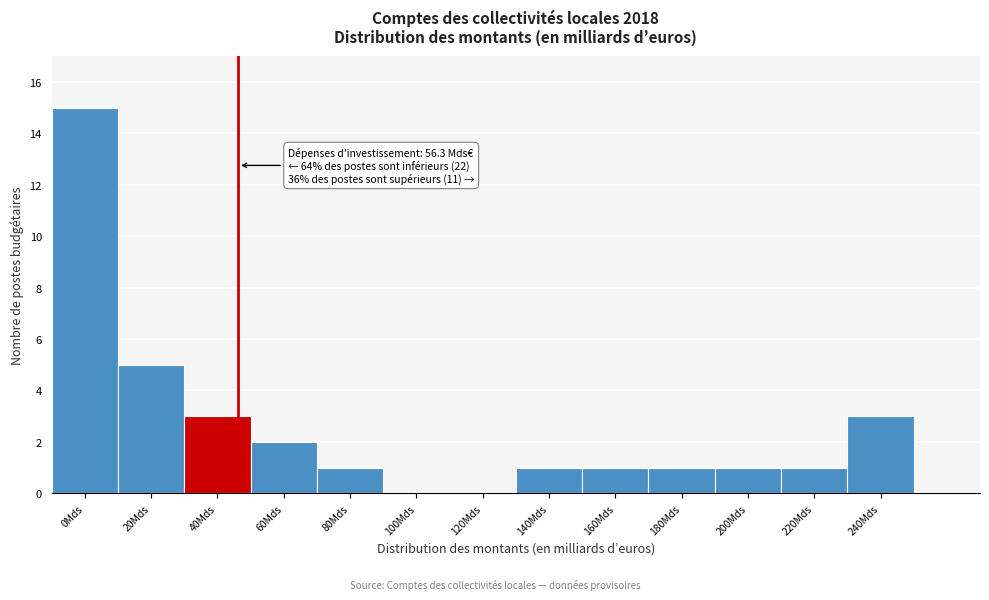

Reading right to left, what are all the values shown in this chart?

240Mds=3	220Mds=1	200Mds=1	180Mds=1	160Mds=1	140Mds=1	120Mds=0	100Mds=0	80Mds=1	60Mds=2	40Mds=3	20Mds=5	0Mds=15